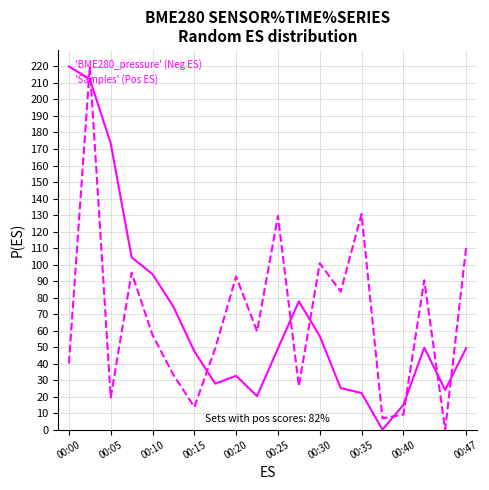

How many times do 'BME280_pressure' (Neg ES) and 'Samples' (Pos ES) cross each other?

9